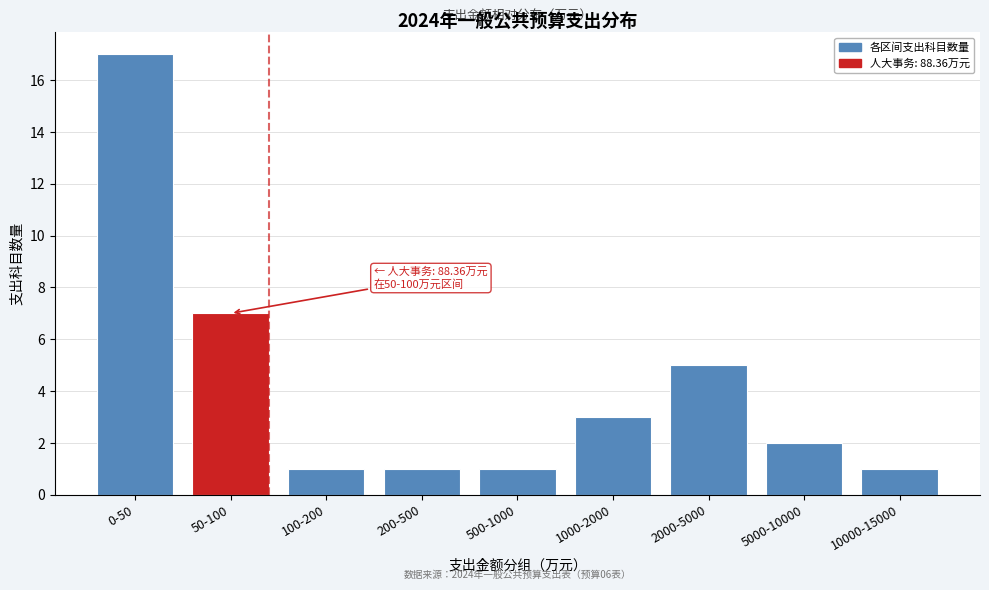

Reading left to right, extract all data points from this chart.

0-50=17	50-100=7	100-200=1	200-500=1	500-1000=1	1000-2000=3	2000-5000=5	5000-10000=2	10000-15000=1